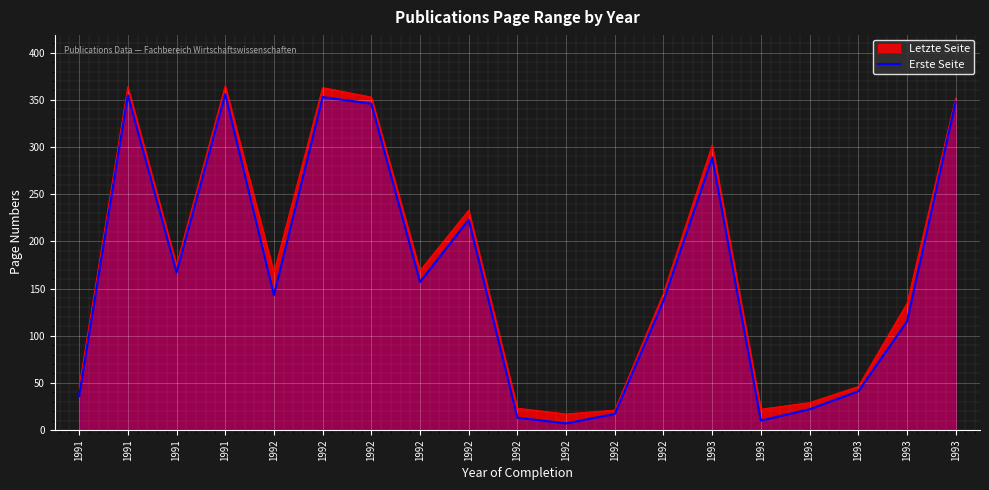

Where does the data first go above 143?

1991